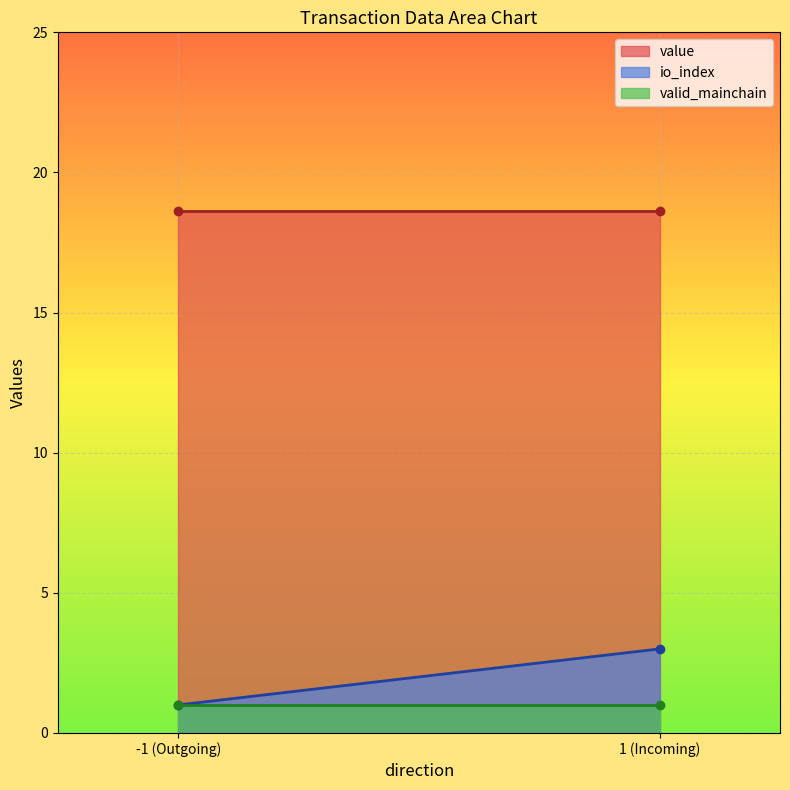

Where is value nearest to the value 18?

-1